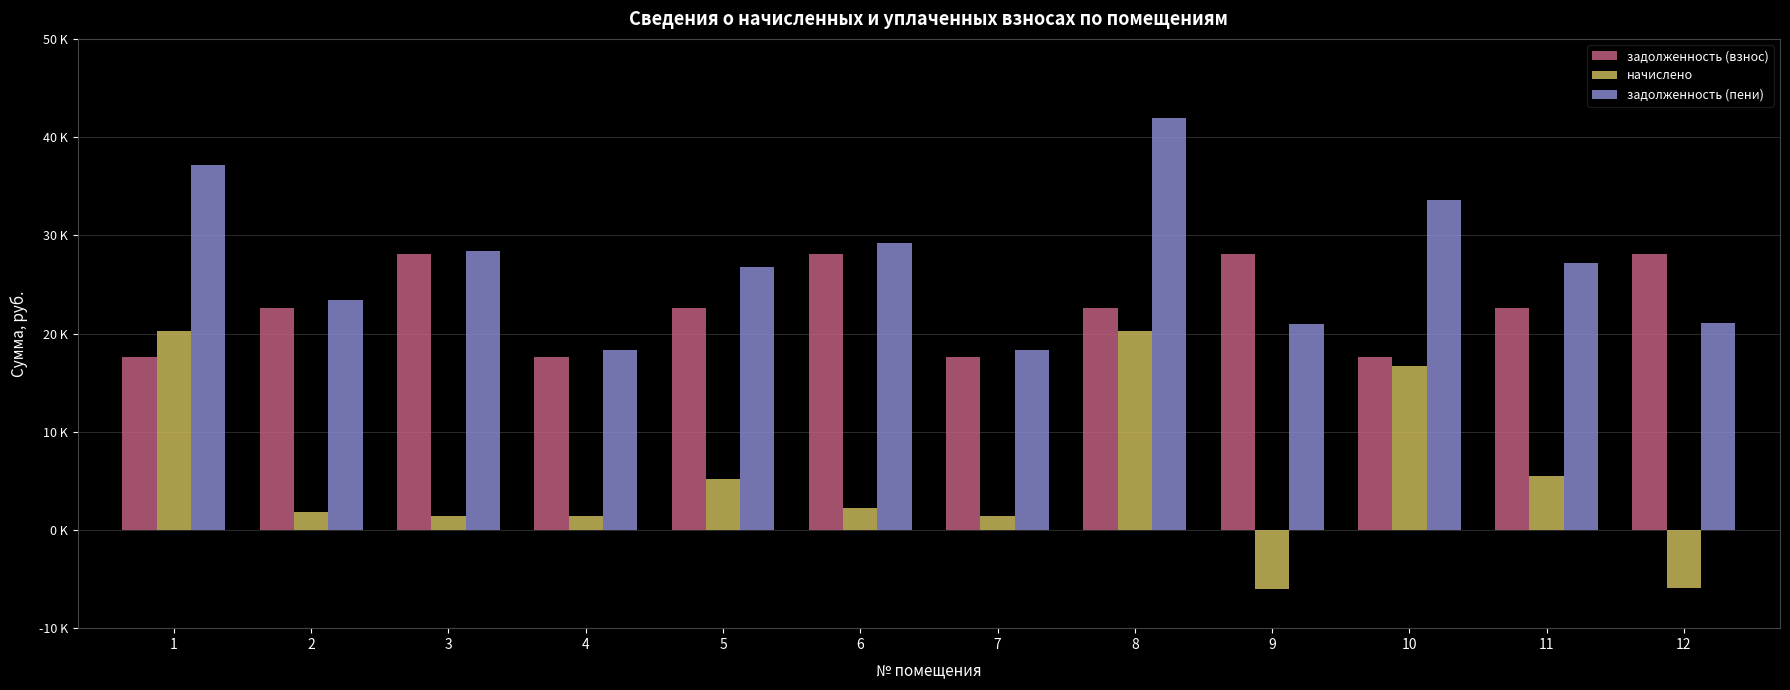

At which label does начислено first exceed 2238?

1